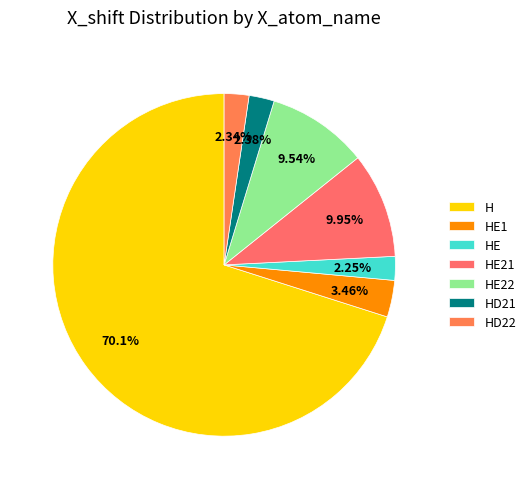

Which slice is the largest?

H